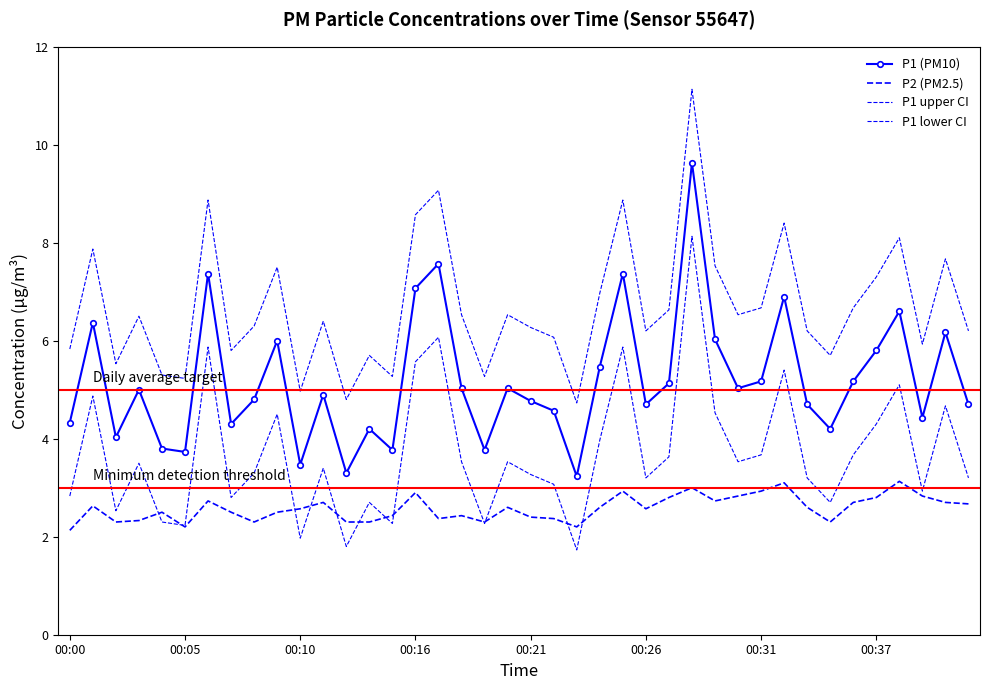

What is the average value of the P1 lower CI series?

3.7